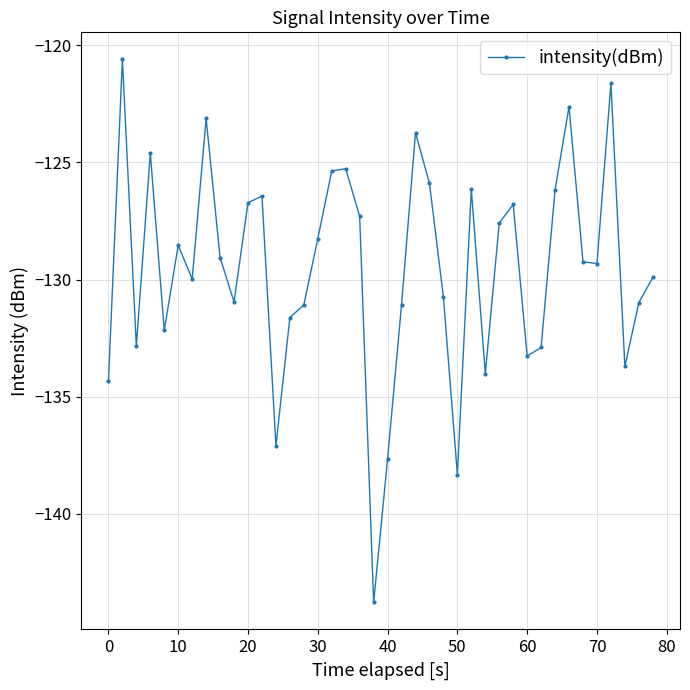

What is the value of the 27th point from the left?

-126.1